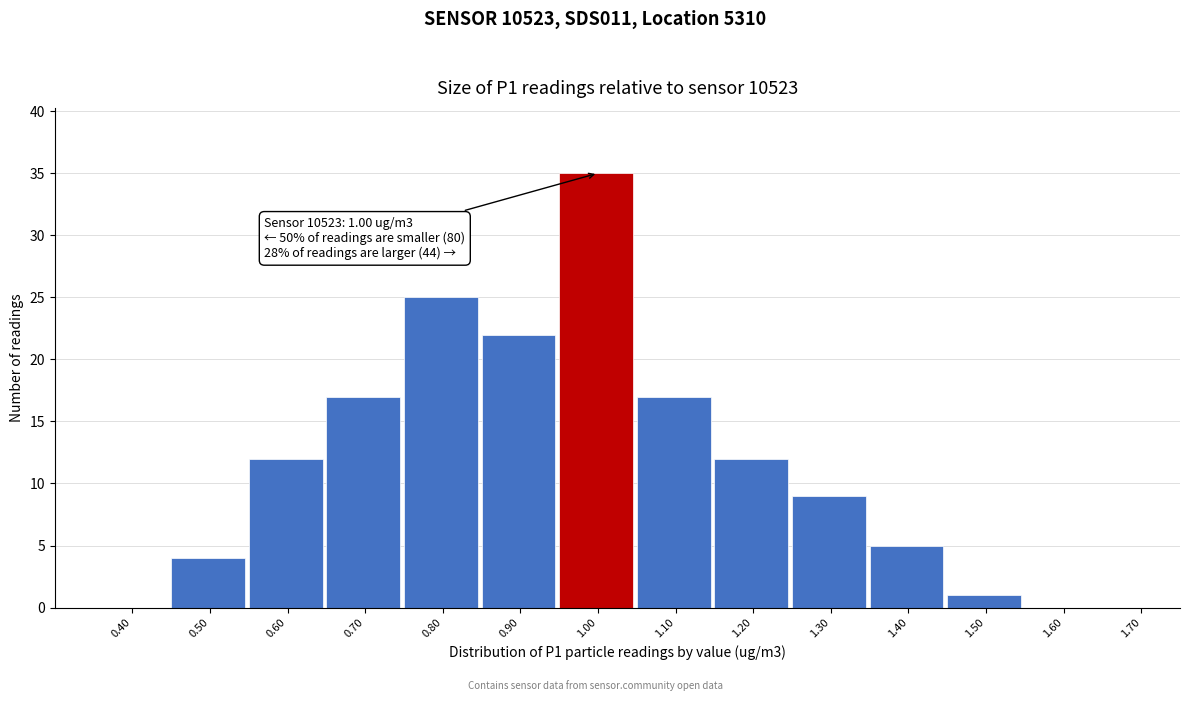

Reading left to right, what are all the values shown in this chart?

0.40=0	0.50=4	0.60=12	0.70=17	0.80=25	0.90=22	1.00=35	1.10=17	1.20=12	1.30=9	1.40=5	1.50=1	1.60=0	1.70=0